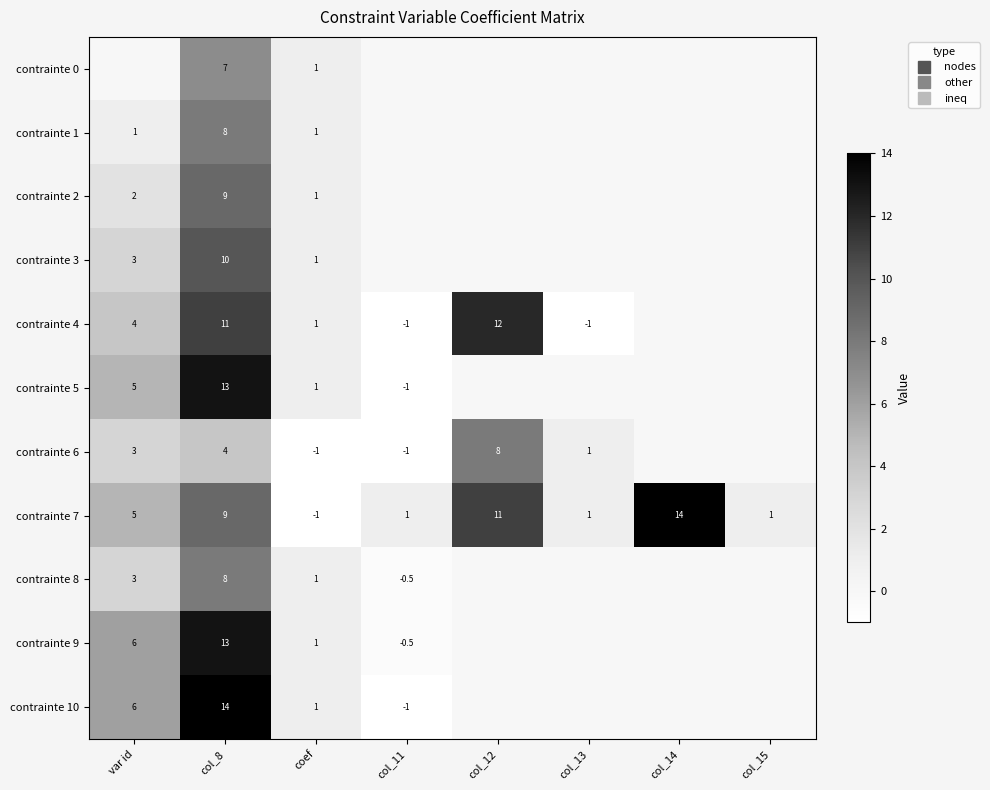

At which label does contrainte 4 first exceed 1?

var id